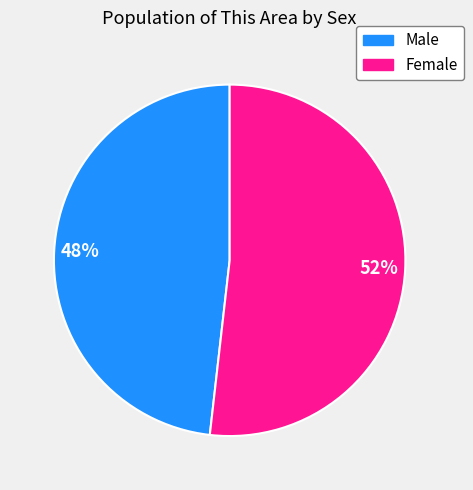

The Female slice represents 39% of the pie. True or false?

False